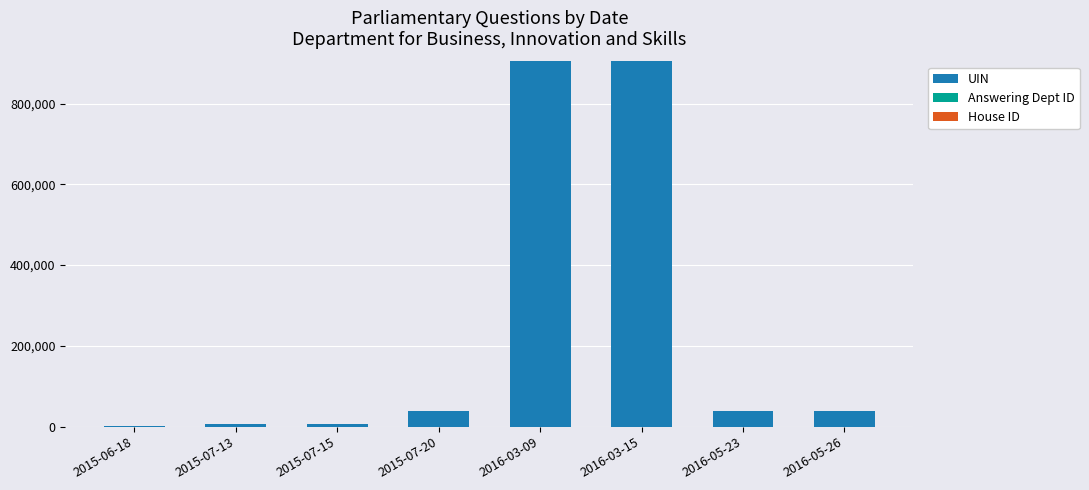

The value of UIN at 2016-03-15 is 904101. True or false?

True